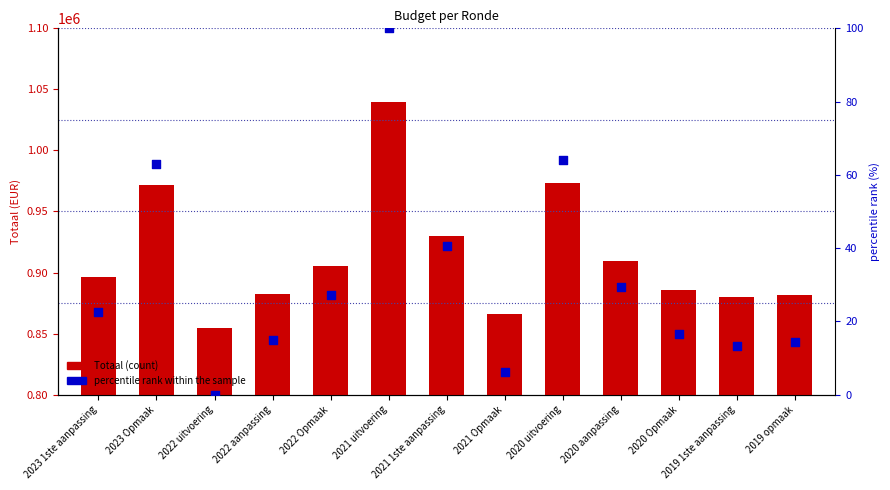

Which series has the largest Y range (max minus min)?

Totaal